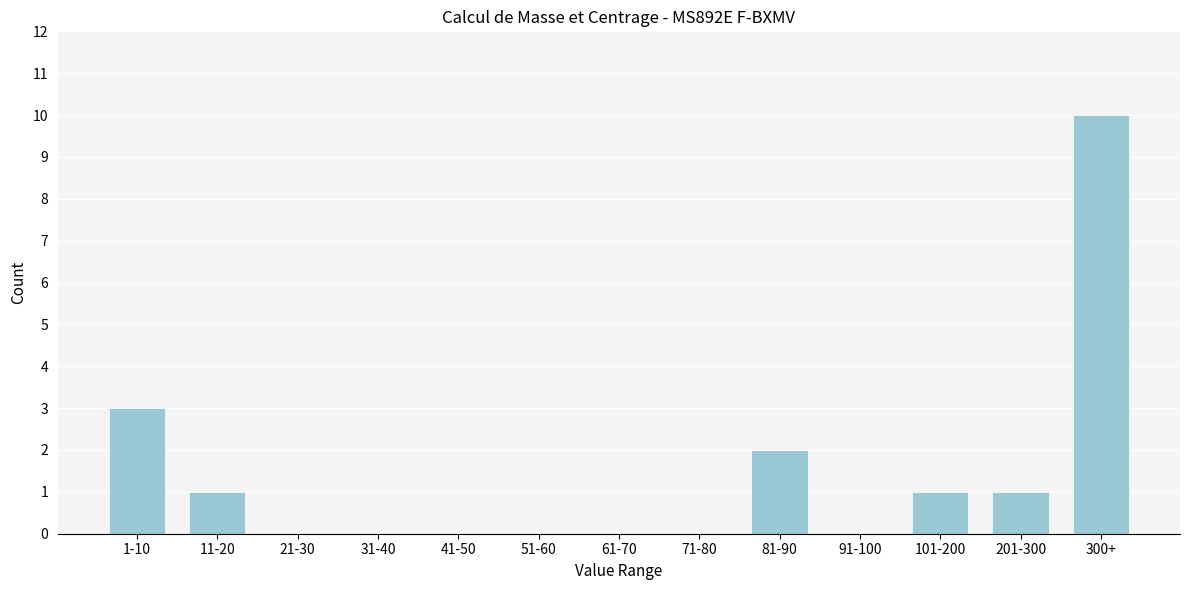

Reading left to right, what are all the values shown in this chart?

1-10=3	11-20=1	21-30=0	31-40=0	41-50=0	51-60=0	61-70=0	71-80=0	81-90=2	91-100=0	101-200=1	201-300=1	300+=10